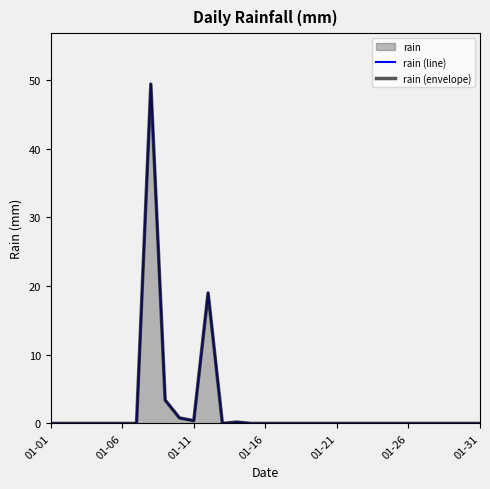

Count the number of categories in the chart.

31